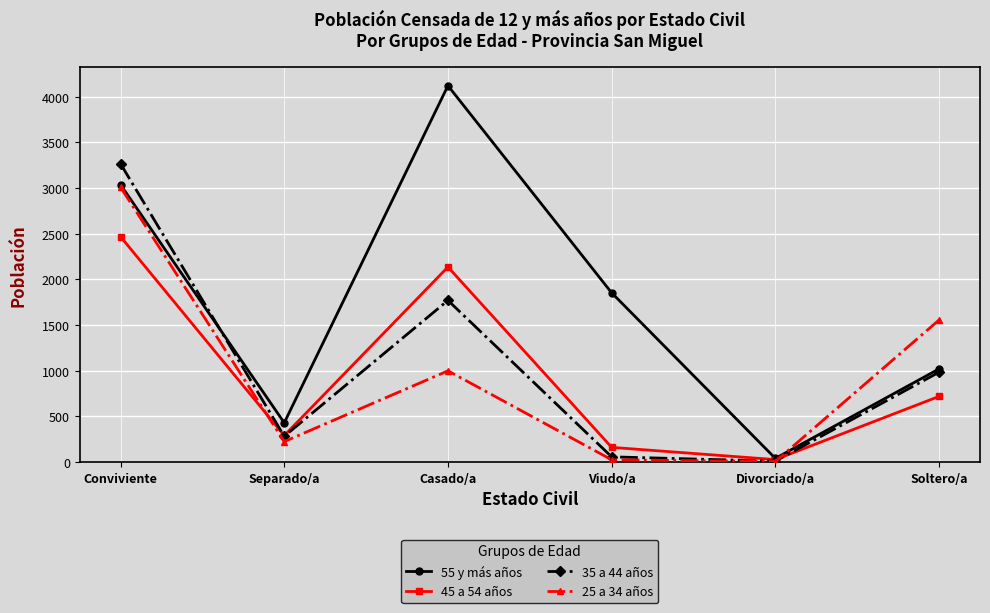

Rank the categories by 55 y más años value from highest to lowest.

Casado/a, Conviviente, Viudo/a, Soltero/a, Separado/a, Divorciado/a